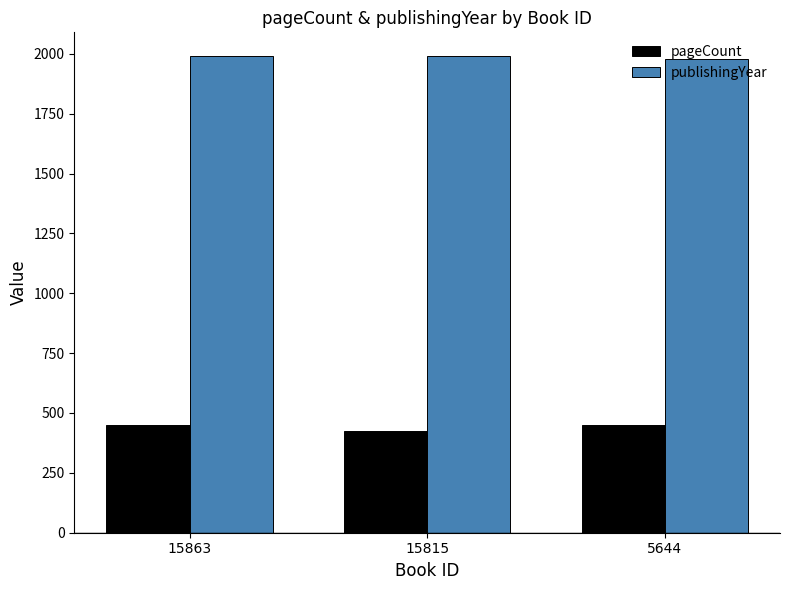

Is the value of pageCount at 15815 greater than the value of publishingYear at 15863?

No